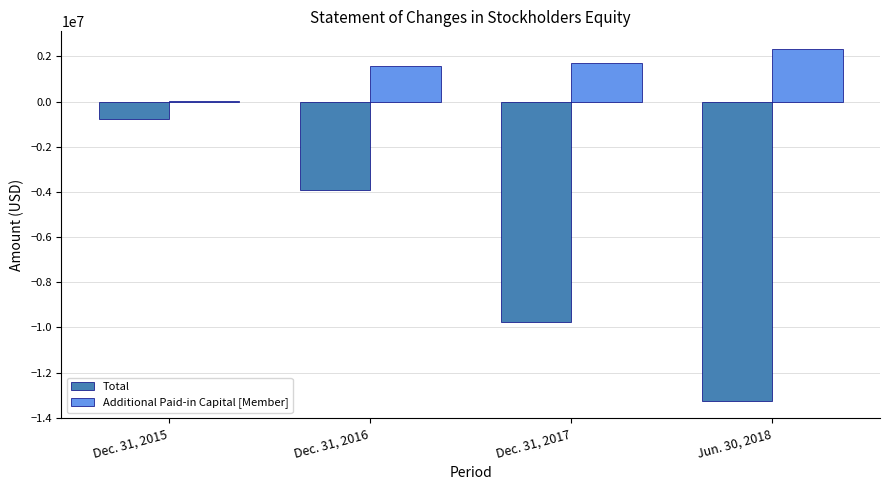

What is the total value across all series at Dec. 31, 2016?

-2321200